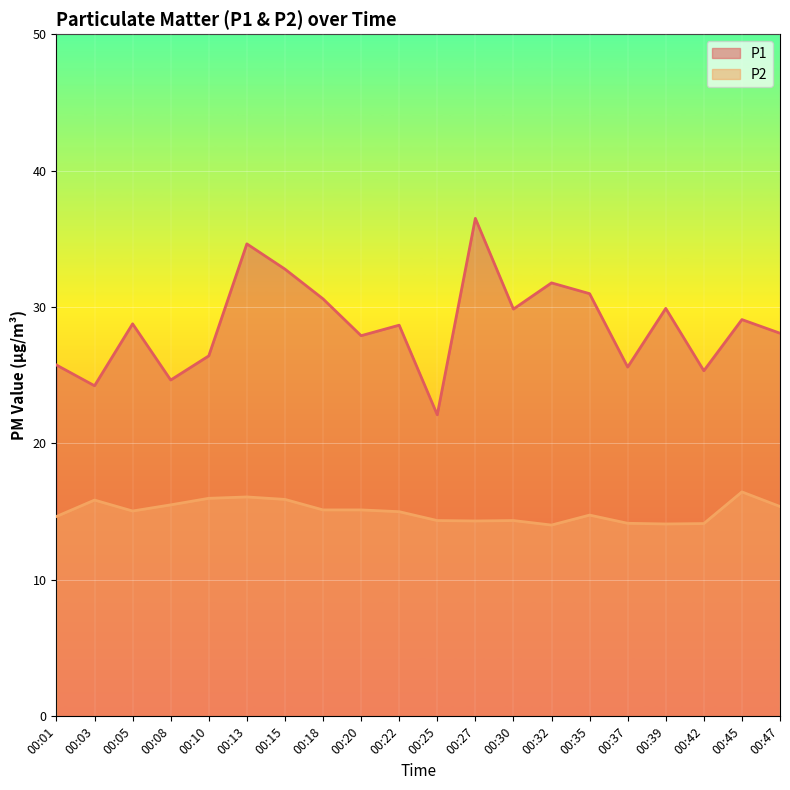

How many lines are shown in the chart?

2